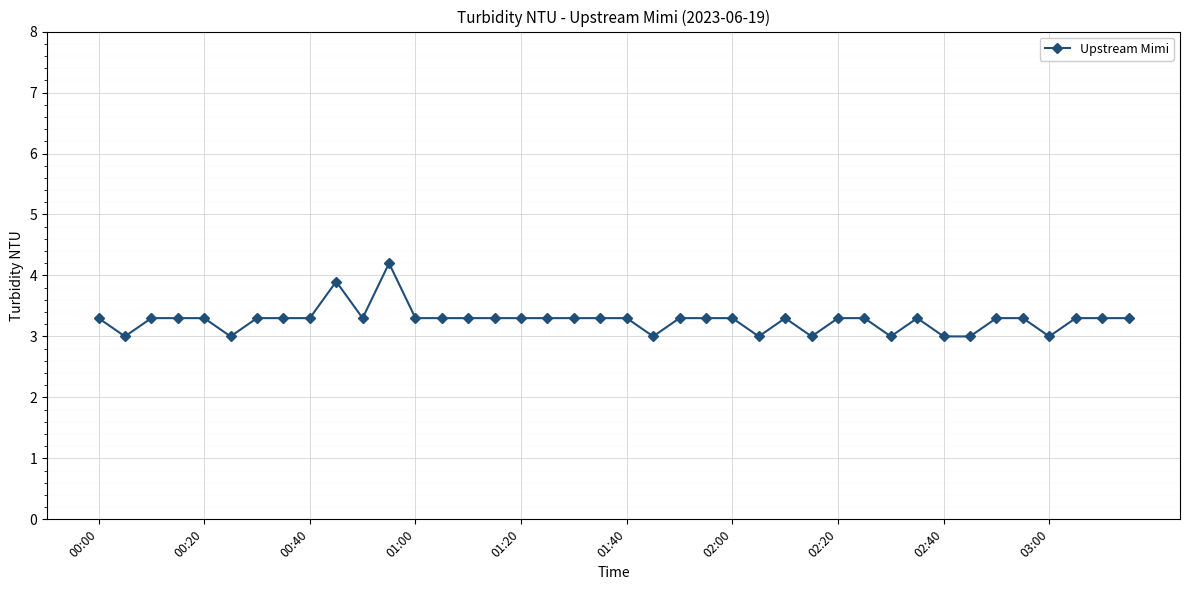

What is the smallest value displayed?

3.0